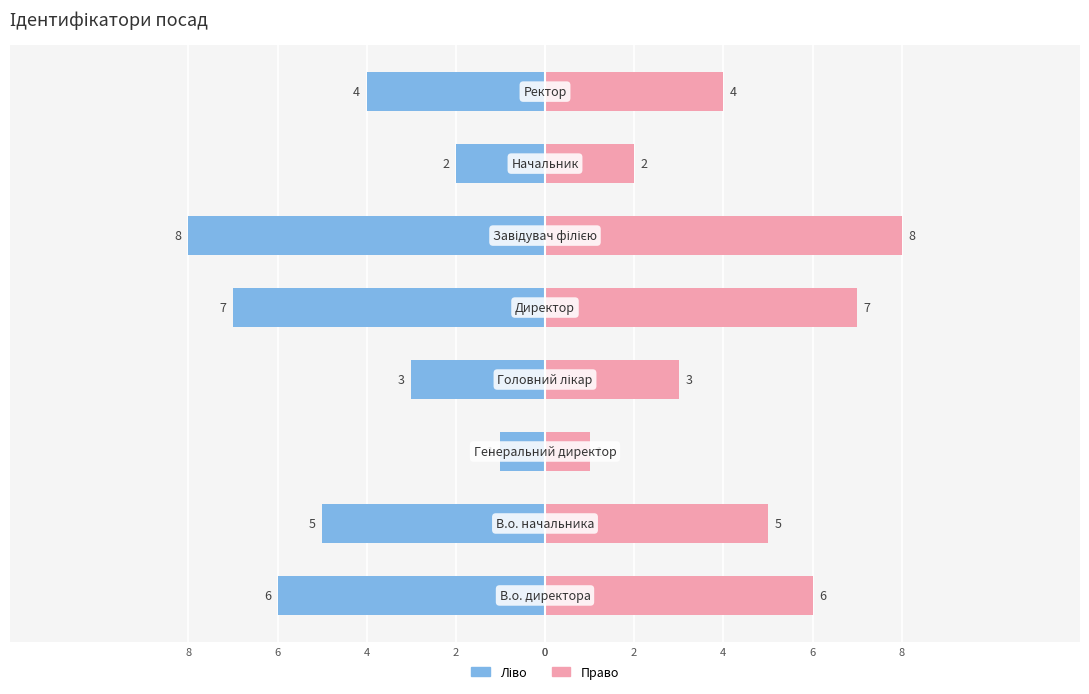

What is the value of the Ідентифікатор (ліво) bar at the 3rd from the left?

-1